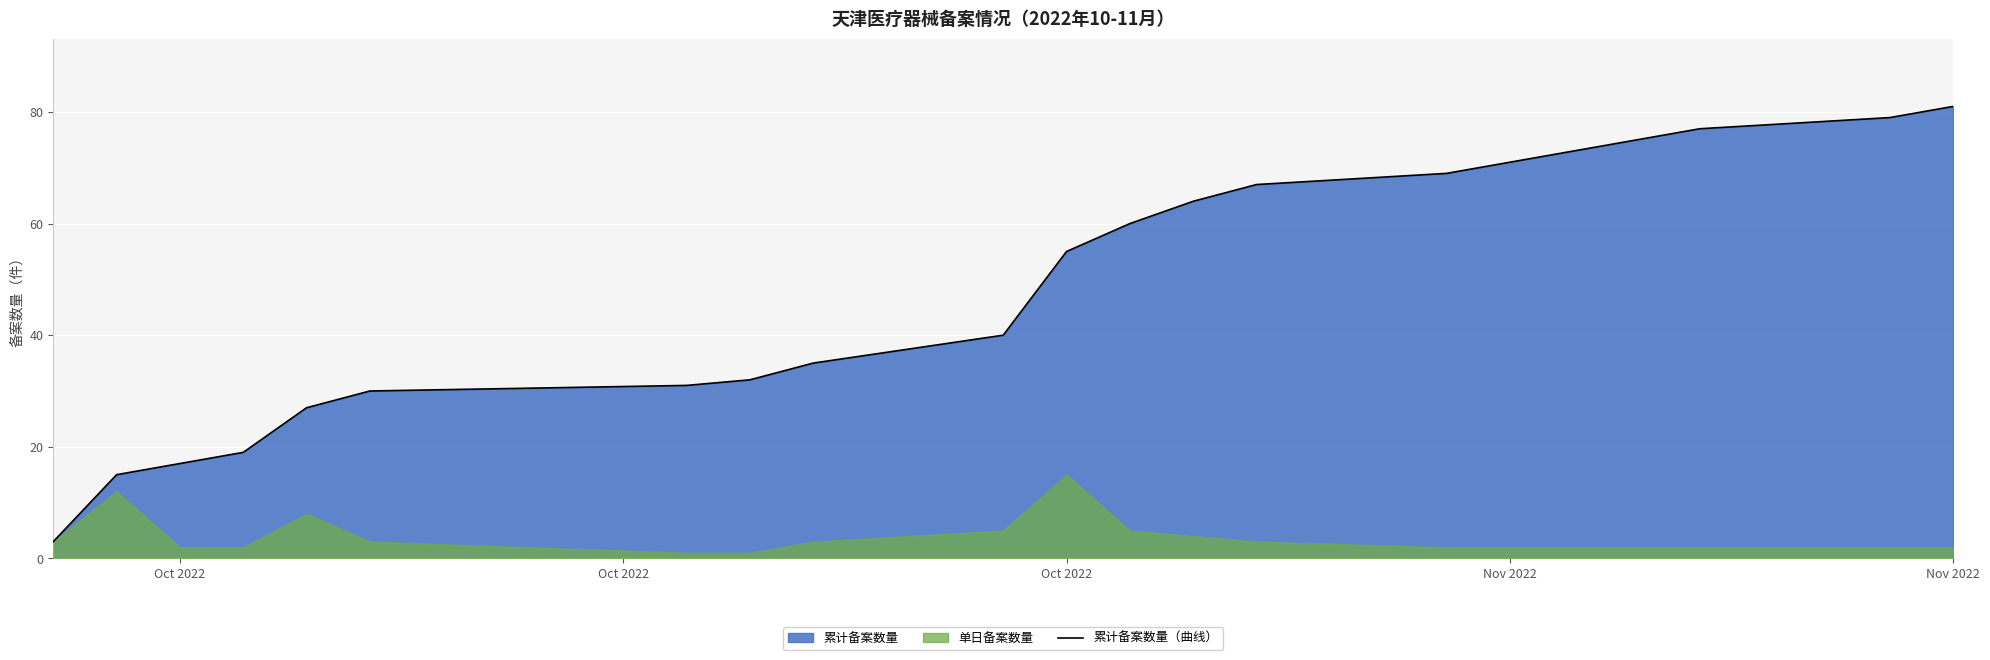

The chart shows a value of 30 at Oct 2022. True or false?

False